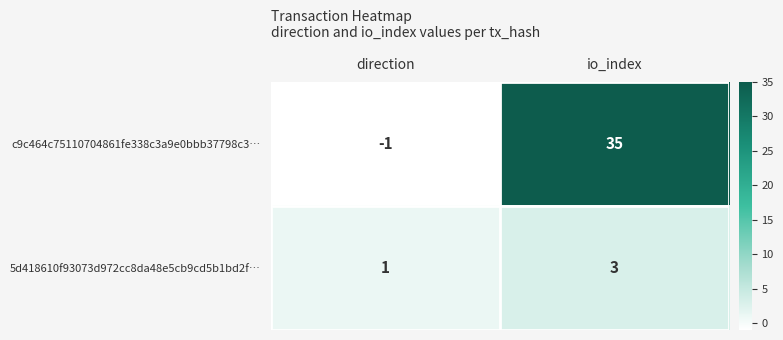

Rank the series by their maximum value, from highest to lowest.

c9c464c75110704861fe338c3a9e0bbb37798c3…, 5d418610f93073d972cc8da48e5cb9cd5b1bd2f…